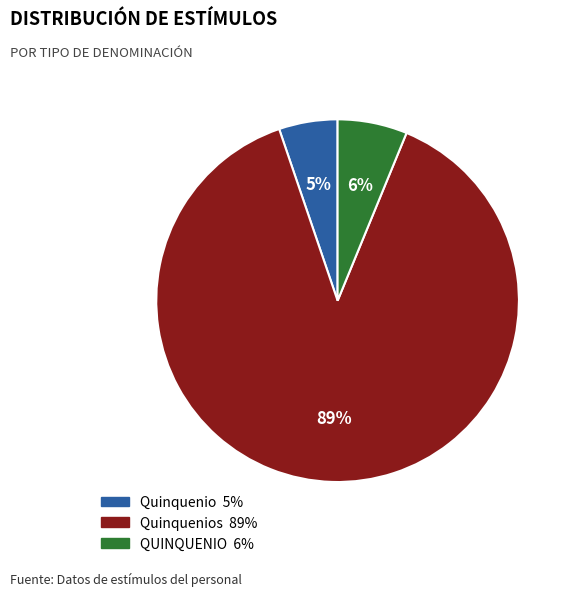

To the nearest percent, what is the average slice percentage?

33%